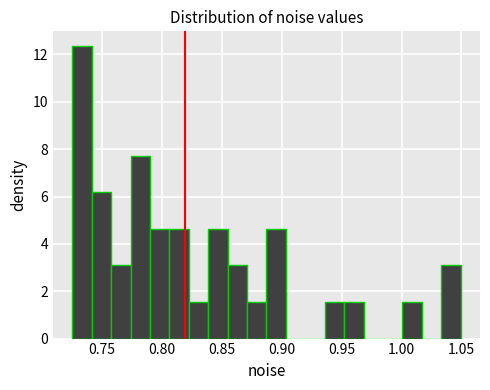

Around what value on the x-axis is the tallest bar? Give the approximate position of its centre, as read against the axis.

0.735